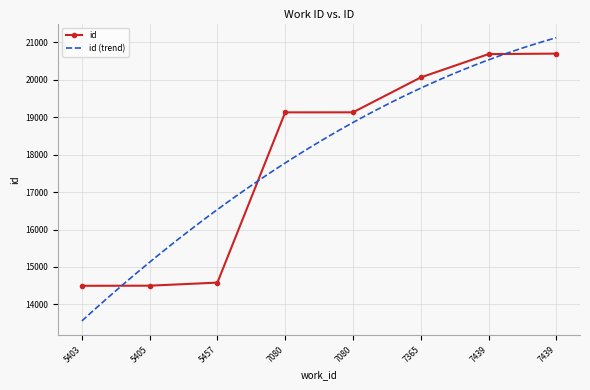

What is the difference between the maximum and second lowest values?

6198